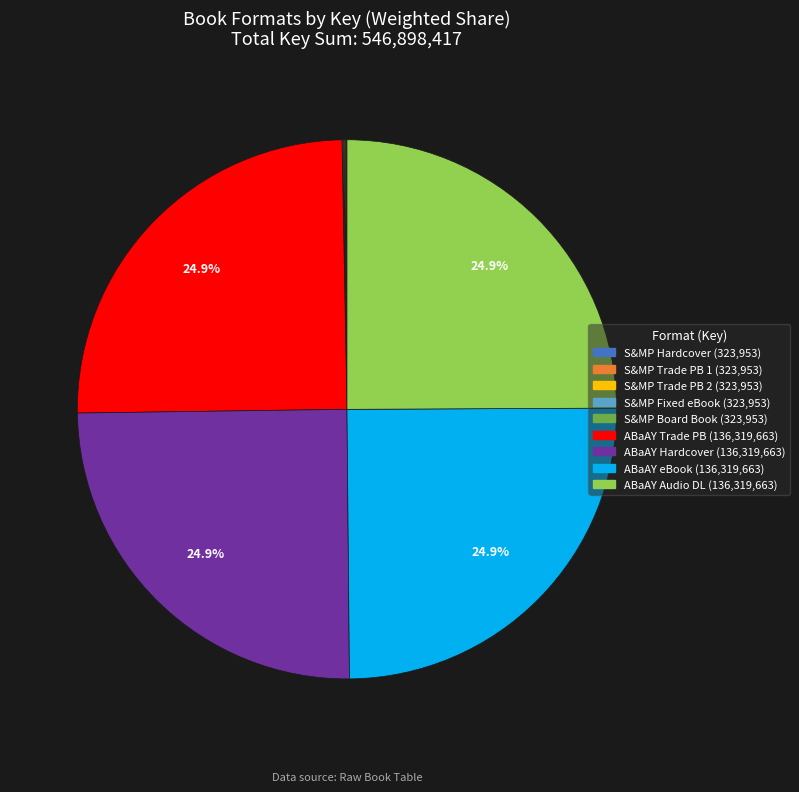

To the nearest percent, what is the difference between the largest and smallest slice percentages?

25%